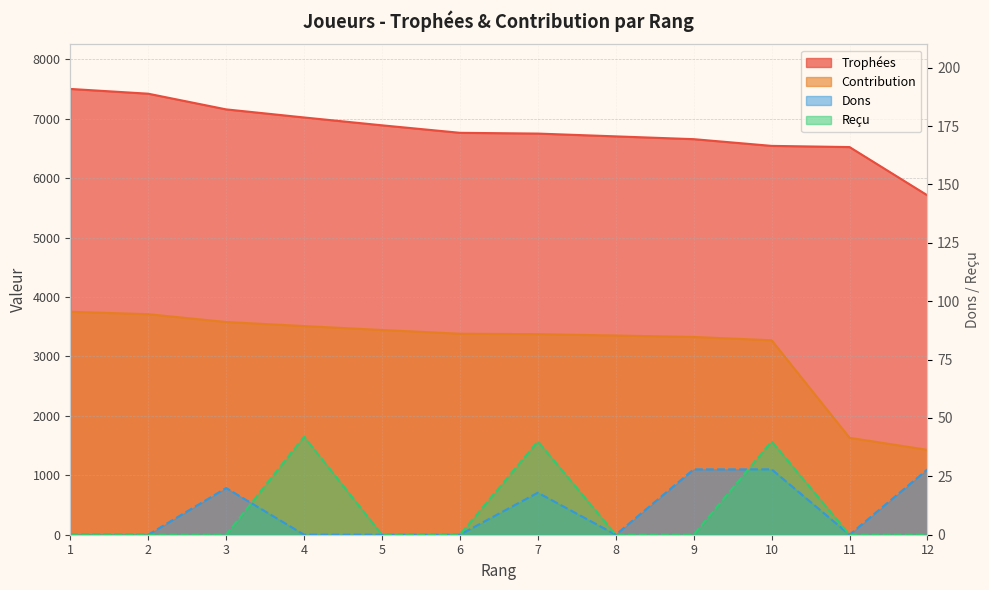

What is the difference between the maximum and second lowest values in the Contribution series?

2120